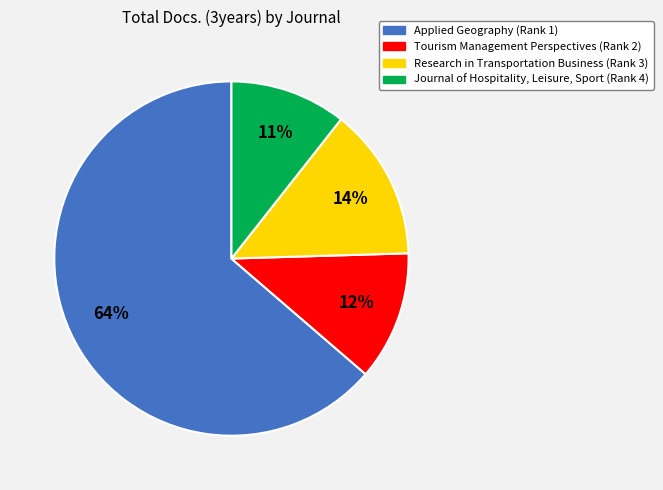

Which has a higher value, Applied Geography (Rank 1) or Tourism Management Perspectives (Rank 2)?

Applied Geography (Rank 1)